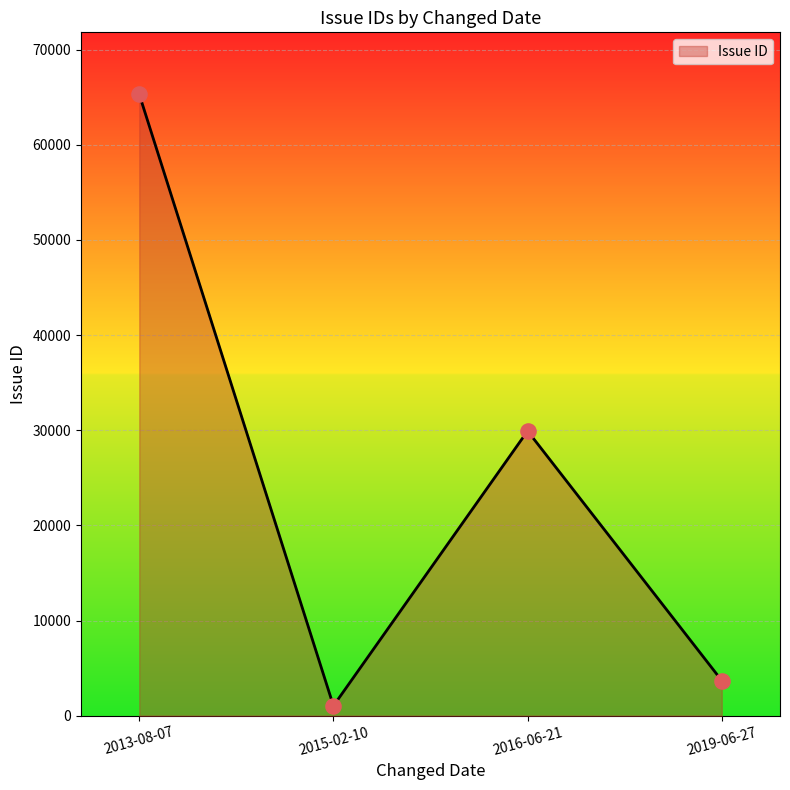

Approximately how many times larger is the value at 2016-06-21 compared to 2013-08-07?

0.5